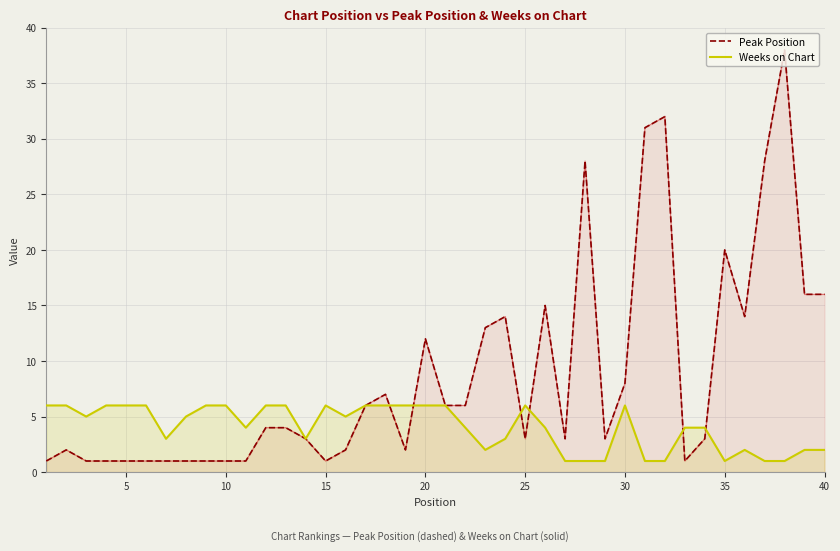

What is the difference between the highest and lowest values at 10?

5